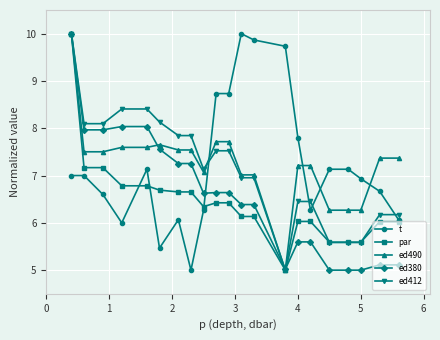

What is the value of the ed412 point at the 5th from the left?

8.4